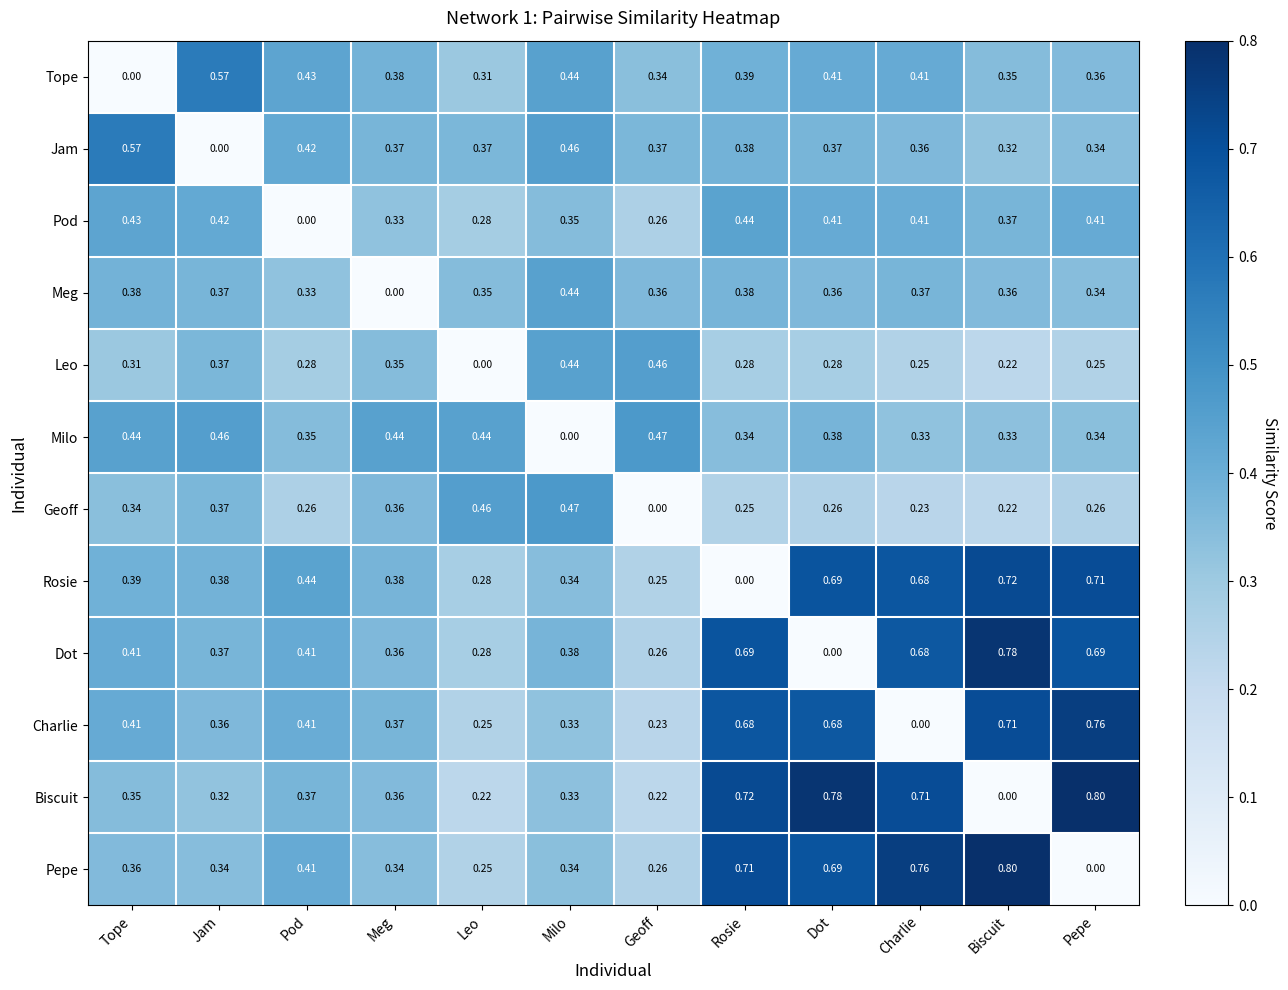

Where is Jam nearest to the value 0?

Jam